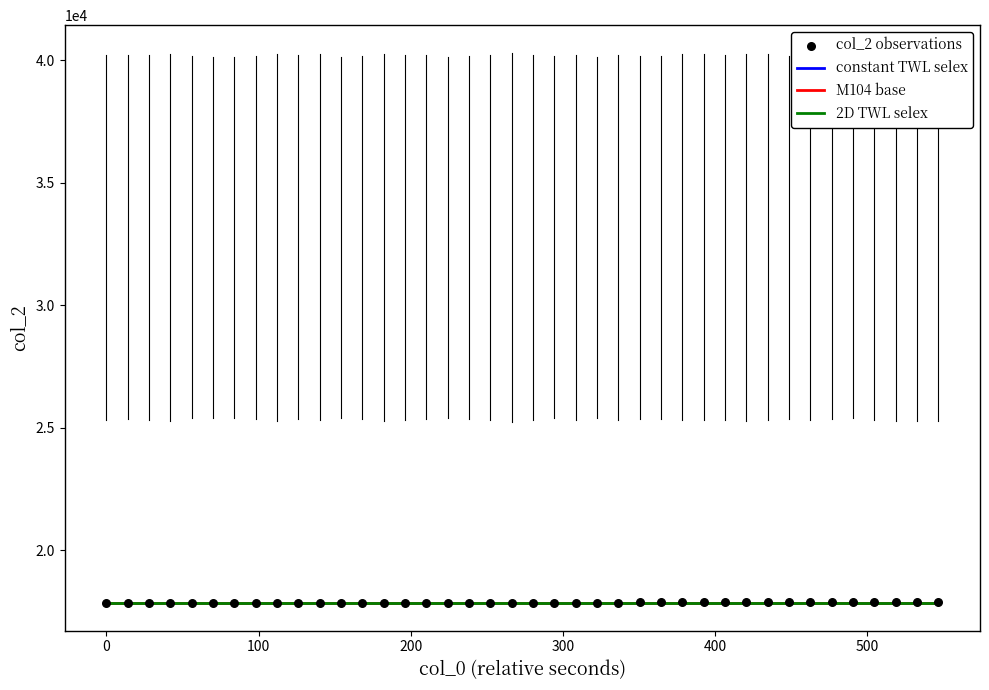

What is the range of Y values (max minus min)?

39